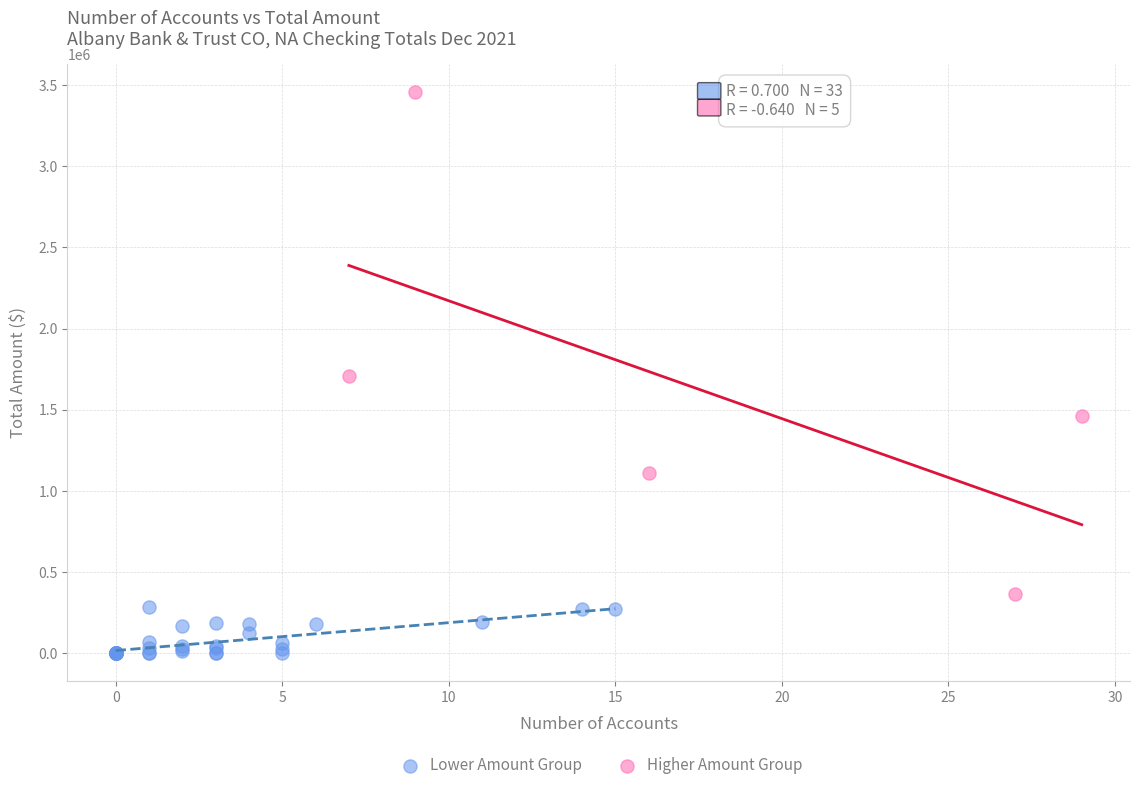

Which series has the widest spread of Y values?

Higher Amount Group